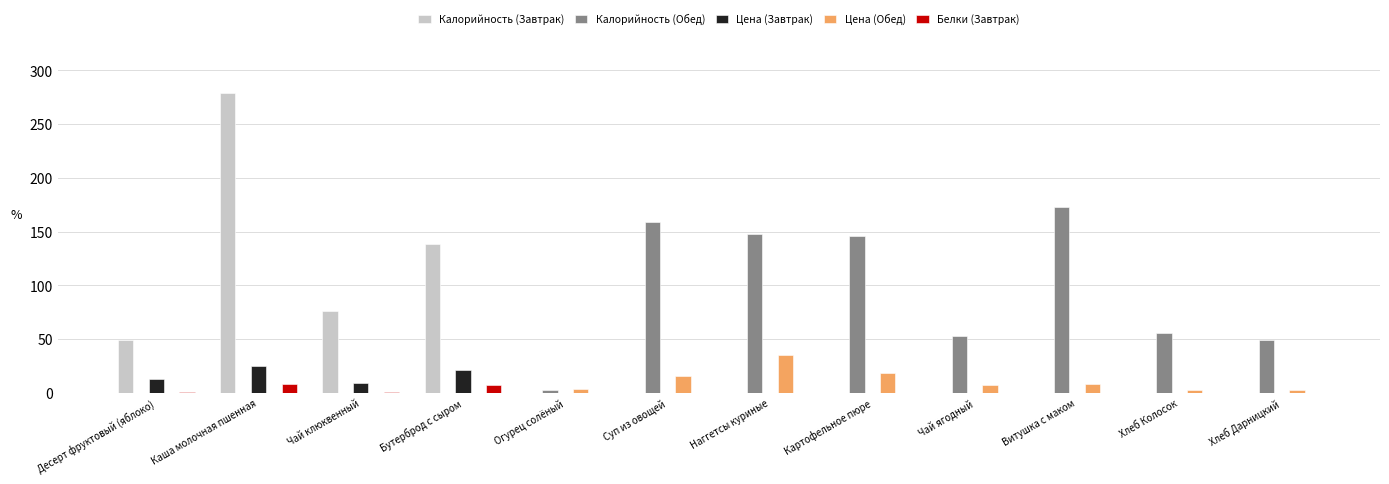

Which label corresponds to the largest value in the chart?

Каша молочная пшенная